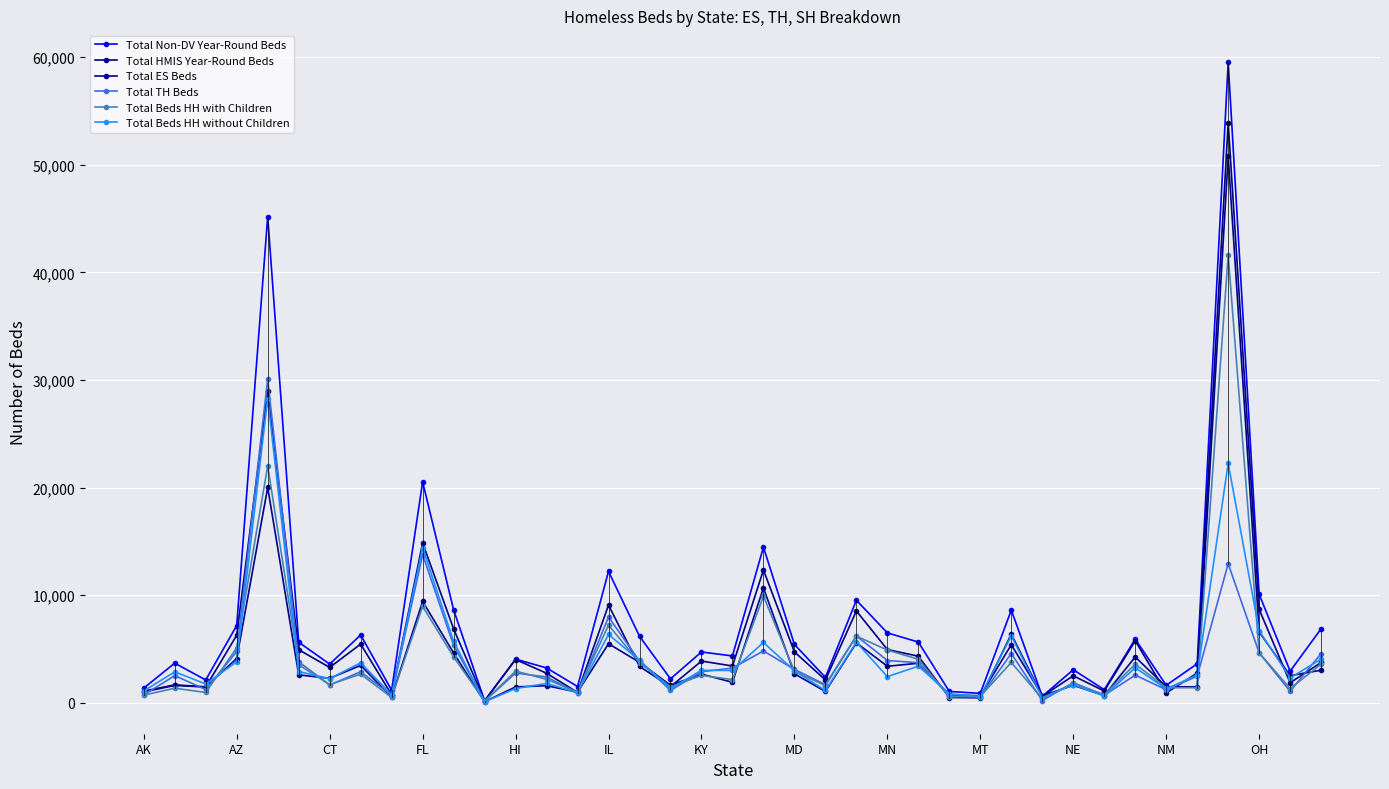

How many interior local peaks does the Total TH Beds series have?

12